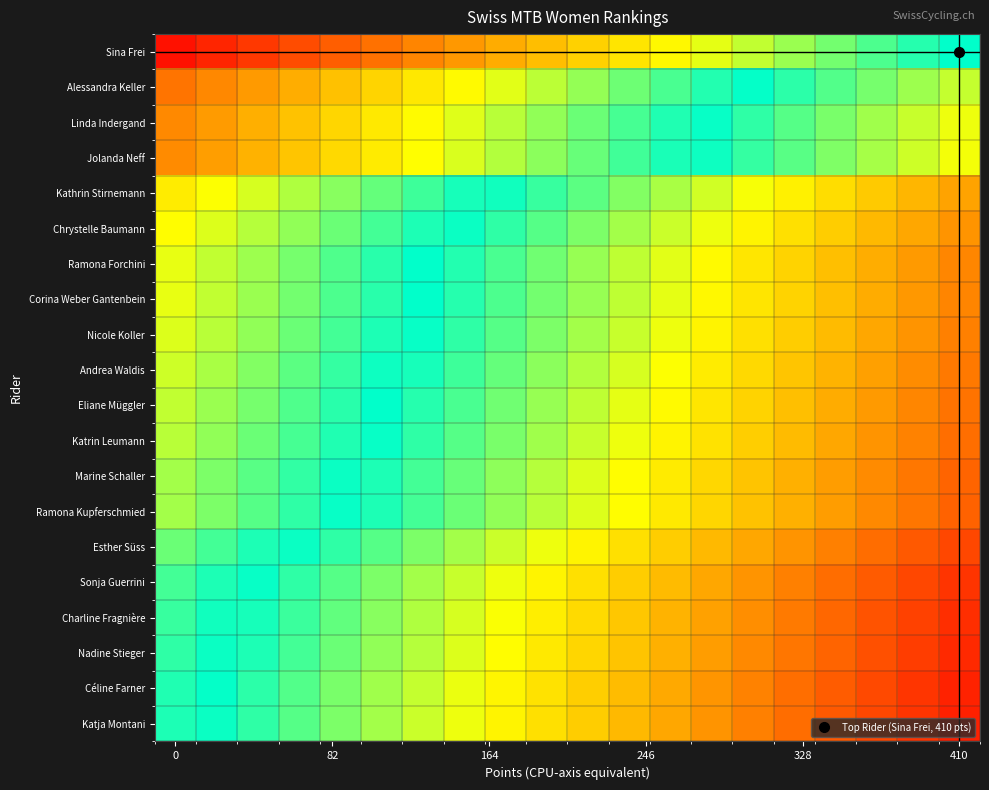

Reading left to right, transcribe all the data shown in this chart.

Sina Frei: 389.5	369.0	348.5	328.0	307.5	287.0	266.5	246.0	225.5	205.0	184.5	164.0	143.5	123.0	102.5	82.0	61.5	41.0	20.5	0.0
Alessandra Keller: 284.5	264.0	243.5	223.0	202.5	182.0	161.5	141.0	120.5	100.0	79.5	59.0	38.5	18.0	-2.5	-23.0	-43.5	-64.0	-84.5	-105.0
Linda Indergand: 262.5	242.0	221.5	201.0	180.5	160.0	139.5	119.0	98.5	78.0	57.5	37.0	16.5	-4.0	-24.5	-45.0	-65.5	-86.0	-106.5	-127.0
Jolanda Neff: 259.5	239.0	218.5	198.0	177.5	157.0	136.5	116.0	95.5	75.0	54.5	34.0	13.5	-7.0	-27.5	-48.0	-68.5	-89.0	-109.5	-130.0
Kathrin Stirnemann: 155.5	135.0	114.5	94.0	73.5	53.0	32.5	12.0	-8.5	-29.0	-49.5	-70.0	-90.5	-111.0	-131.5	-152.0	-172.5	-193.0	-213.5	-234.0
Chrystelle Baumann: 138.5	118.0	97.5	77.0	56.5	36.0	15.5	-5.0	-25.5	-46.0	-66.5	-87.0	-107.5	-128.0	-148.5	-169.0	-189.5	-210.0	-230.5	-251.0
Ramona Forchini: 124.5	104.0	83.5	63.0	42.5	22.0	1.5	-19.0	-39.5	-60.0	-80.5	-101.0	-121.5	-142.0	-162.5	-183.0	-203.5	-224.0	-244.5	-265.0
Corina Weber Gantenbein: 123.5	103.0	82.5	62.0	41.5	21.0	0.5	-20.0	-40.5	-61.0	-81.5	-102.0	-122.5	-143.0	-163.5	-184.0	-204.5	-225.0	-245.5	-266.0
Nicole Koller: 118.5	98.0	77.5	57.0	36.5	16.0	-4.5	-25.0	-45.5	-66.0	-86.5	-107.0	-127.5	-148.0	-168.5	-189.0	-209.5	-230.0	-250.5	-271.0
Andrea Waldis: 110.5	90.0	69.5	49.0	28.5	8.0	-12.5	-33.0	-53.5	-74.0	-94.5	-115.0	-135.5	-156.0	-176.5	-197.0	-217.5	-238.0	-258.5	-279.0
Eliane Müggler: 103.5	83.0	62.5	42.0	21.5	1.0	-19.5	-40.0	-60.5	-81.0	-101.5	-122.0	-142.5	-163.0	-183.5	-204.0	-224.5	-245.0	-265.5	-286.0
Katrin Leumann: 98.5	78.0	57.5	37.0	16.5	-4.0	-24.5	-45.0	-65.5	-86.0	-106.5	-127.0	-147.5	-168.0	-188.5	-209.0	-229.5	-250.0	-270.5	-291.0
Marine Schaller: 87.5	67.0	46.5	26.0	5.5	-15.0	-35.5	-56.0	-76.5	-97.0	-117.5	-138.0	-158.5	-179.0	-199.5	-220.0	-240.5	-261.0	-281.5	-302.0
Ramona Kupferschmied: 86.5	66.0	45.5	25.0	4.5	-16.0	-36.5	-57.0	-77.5	-98.0	-118.5	-139.0	-159.5	-180.0	-200.5	-221.0	-241.5	-262.0	-282.5	-303.0
Esther Süss: 56.5	36.0	15.5	-5.0	-25.5	-46.0	-66.5	-87.0	-107.5	-128.0	-148.5	-169.0	-189.5	-210.0	-230.5	-251.0	-271.5	-292.0	-312.5	-333.0
Sonja Guerrini: 36.5	16.0	-4.5	-25.0	-45.5	-66.0	-86.5	-107.0	-127.5	-148.0	-168.5	-189.0	-209.5	-230.0	-250.5	-271.0	-291.5	-312.0	-332.5	-353.0
Charline Fragnière: 29.5	9.0	-11.5	-32.0	-52.5	-73.0	-93.5	-114.0	-134.5	-155.0	-175.5	-196.0	-216.5	-237.0	-257.5	-278.0	-298.5	-319.0	-339.5	-360.0
Nadine Stieger: 25.5	5.0	-15.5	-36.0	-56.5	-77.0	-97.5	-118.0	-138.5	-159.0	-179.5	-200.0	-220.5	-241.0	-261.5	-282.0	-302.5	-323.0	-343.5	-364.0
Céline Farner: 17.5	-3.0	-23.5	-44.0	-64.5	-85.0	-105.5	-126.0	-146.5	-167.0	-187.5	-208.0	-228.5	-249.0	-269.5	-290.0	-310.5	-331.0	-351.5	-372.0
Katja Montani: 15.5	-5.0	-25.5	-46.0	-66.5	-87.0	-107.5	-128.0	-148.5	-169.0	-189.5	-210.0	-230.5	-251.0	-271.5	-292.0	-312.5	-333.0	-353.5	-374.0